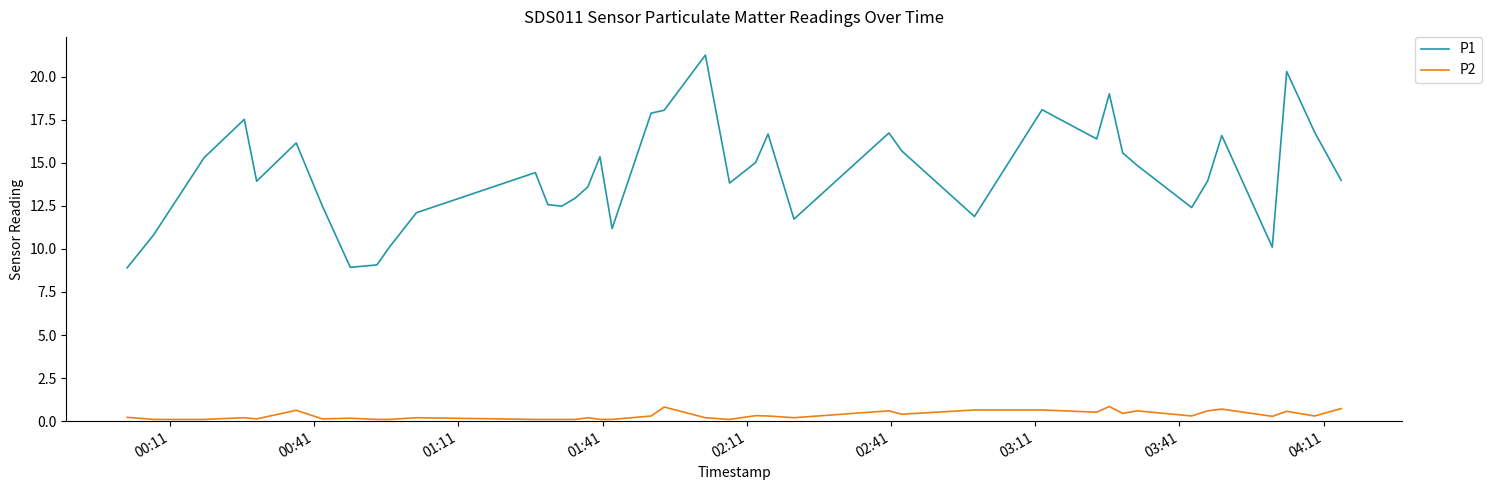

List the series in order of their overall mean, highest first.

P1, P2